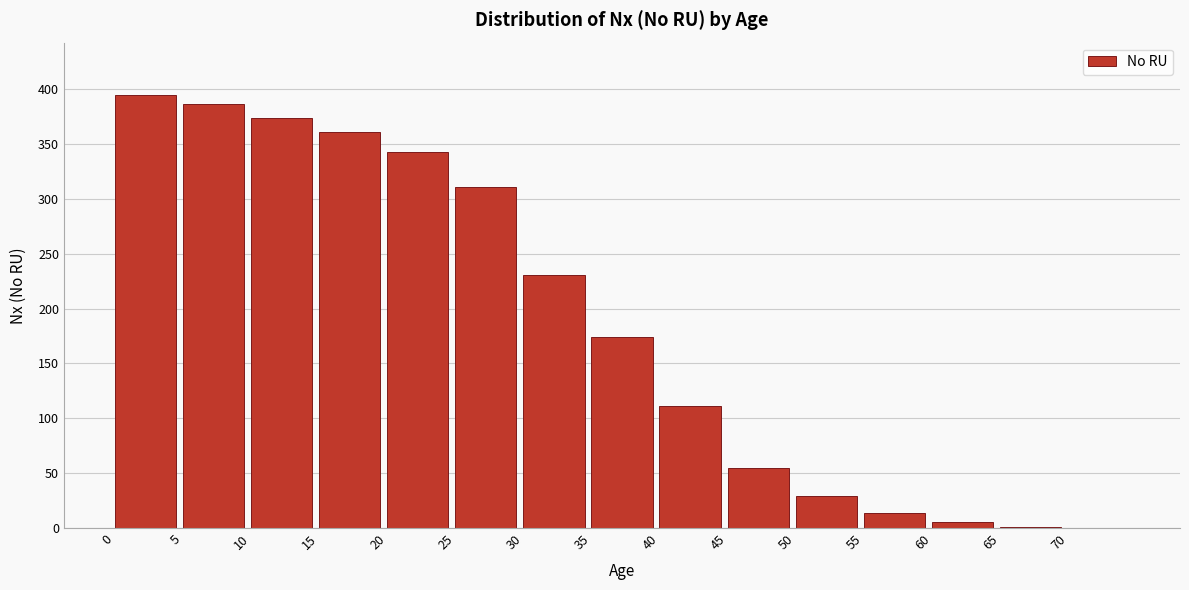

What is the maximum value shown in the chart?

395